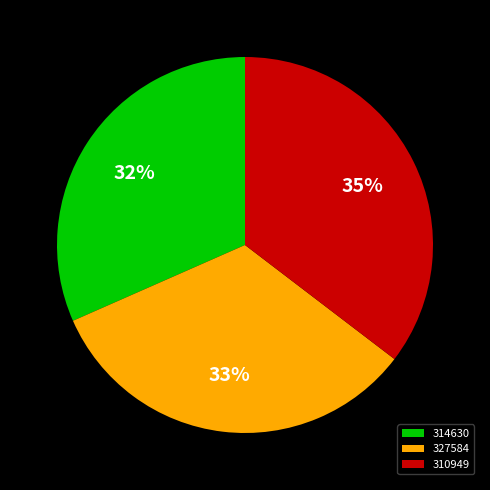

What is the ratio of the value at 310949 to the value at 327584?

1.1